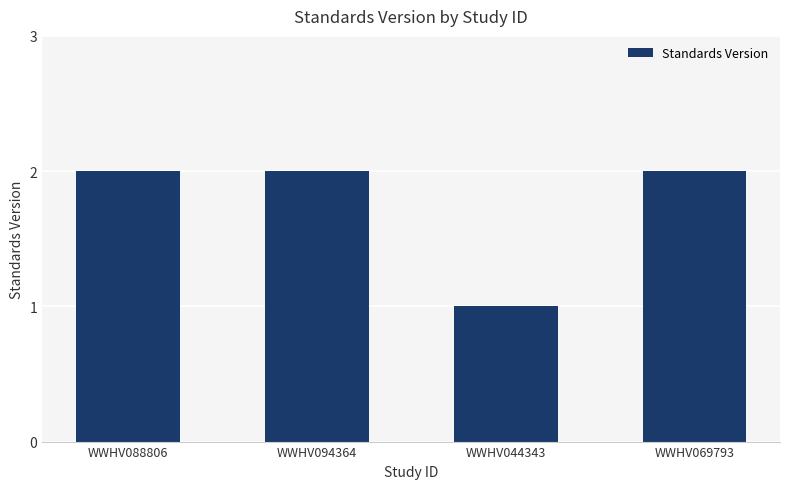

Reading right to left, list all the values displayed in this chart.

2	1	2	2